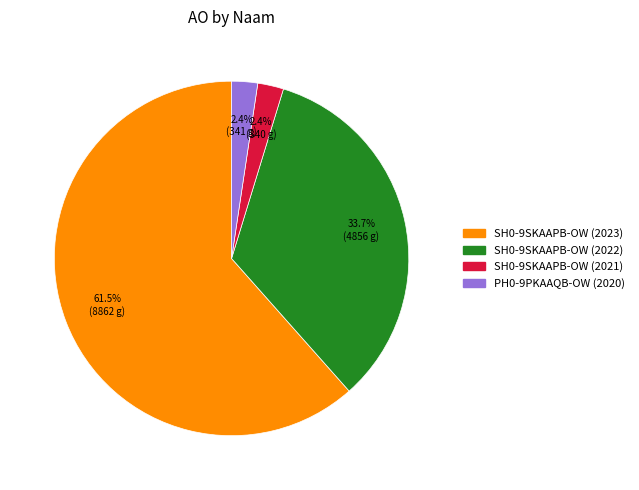

Is there any slice that represents more than half of the pie?

Yes